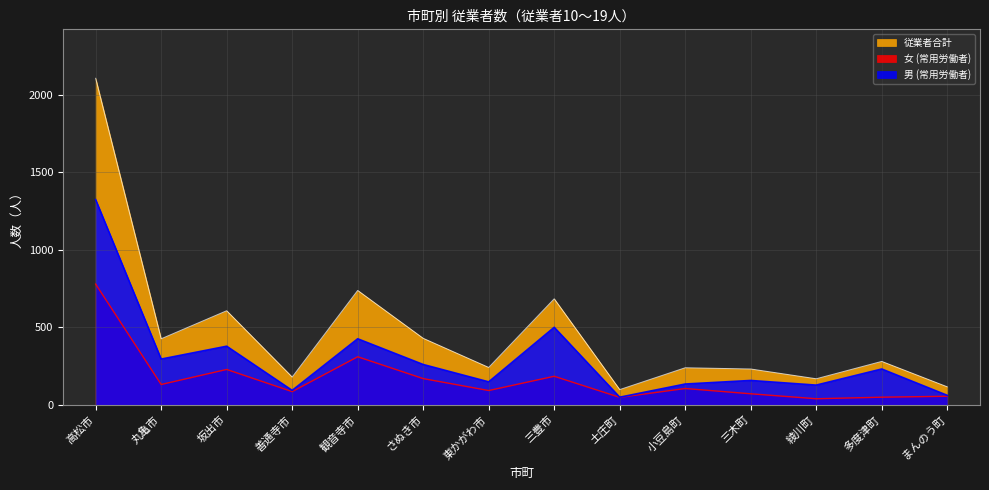

Which series has the largest total across all categories?

従業者合計